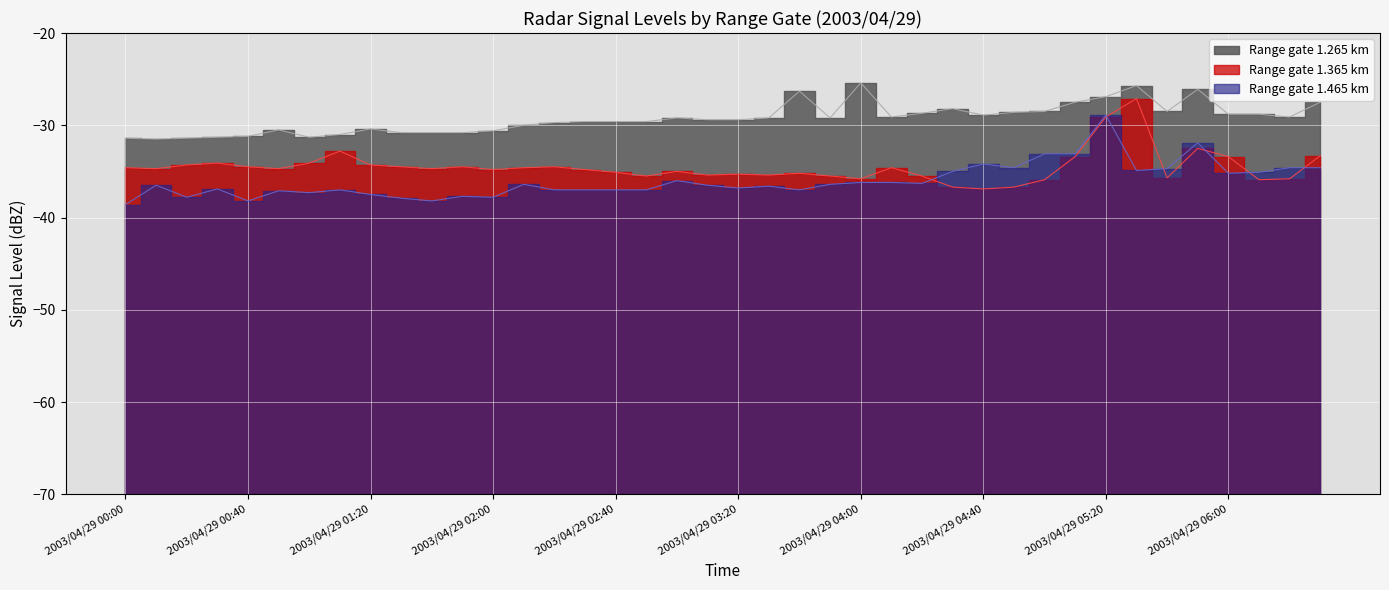

True or false: 1.265 and 1.365 cross at least once.

False